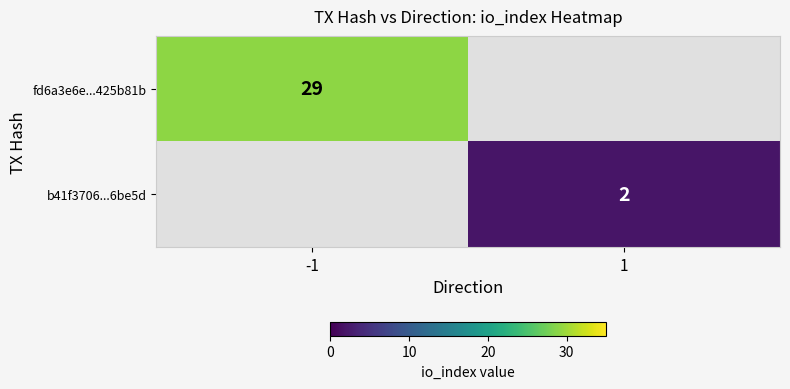

True or false: b41f3706...6be5d has a value of 1 at 1.

False